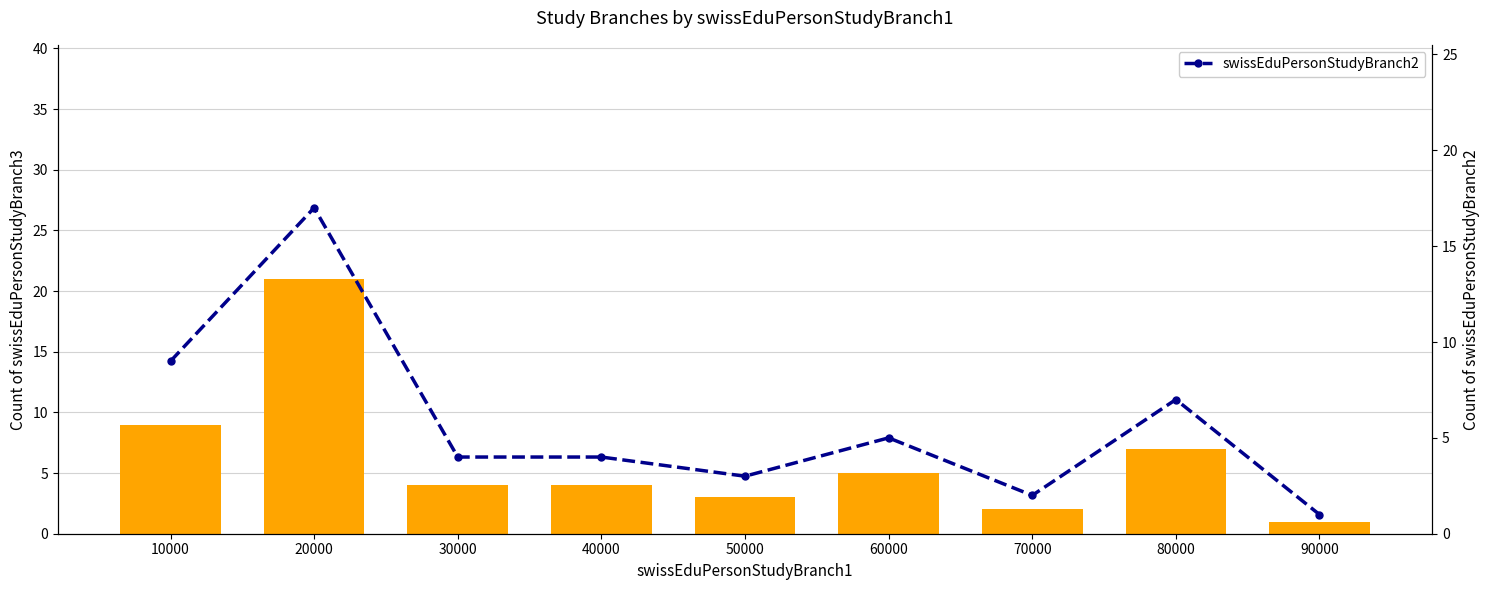

Does the chart contain any negative values?

No